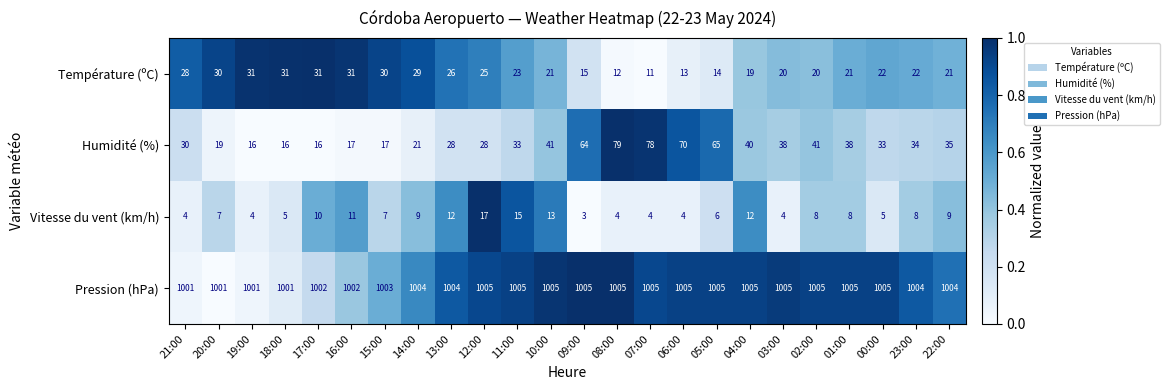

What is the approximate value of Humidité (%) at 09:00?

64